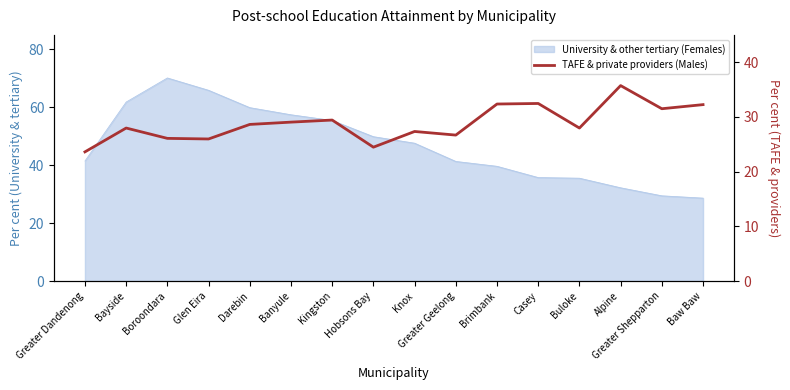

At which label does the data first exceed 28?

Darebin